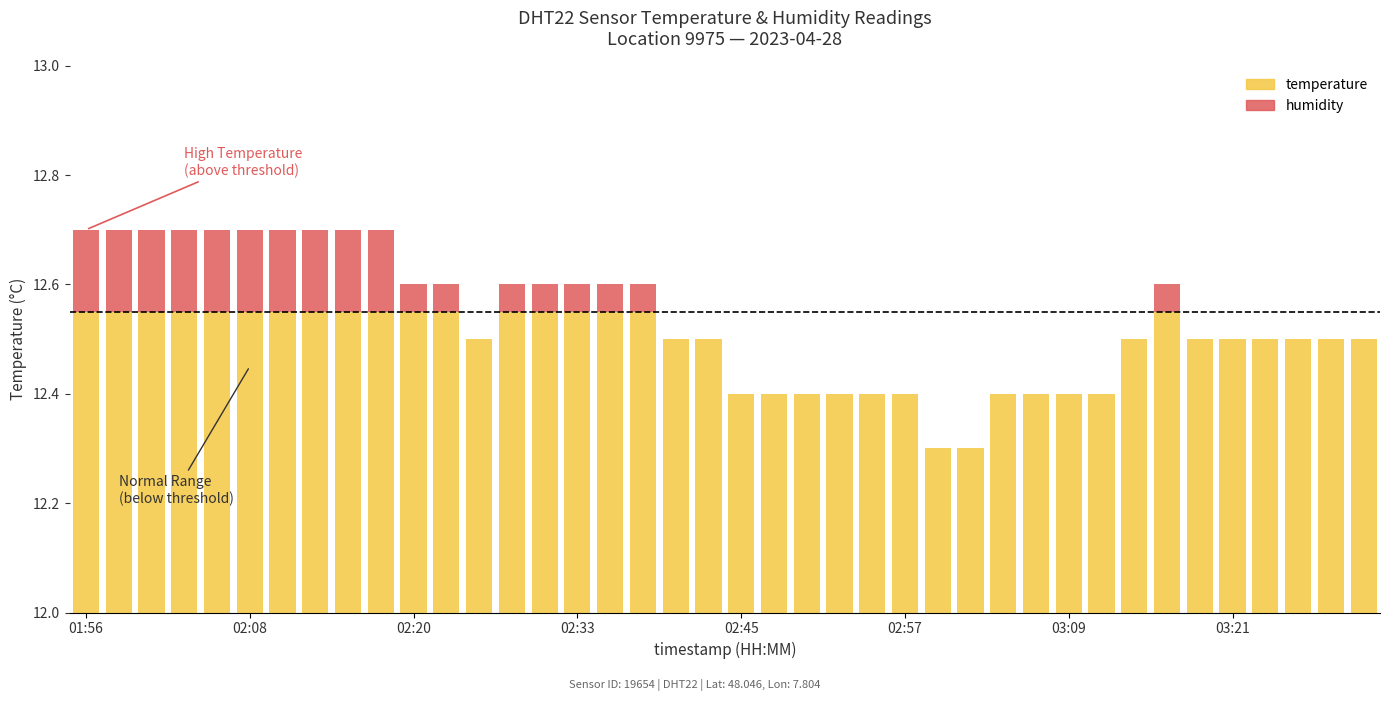

Which series has the largest total across all categories?

temperature